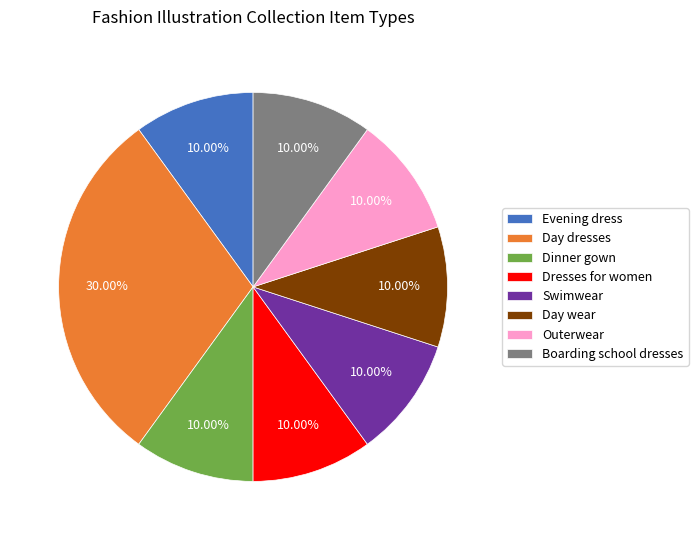

Which has a higher value, Evening dress or Day dresses?

Day dresses